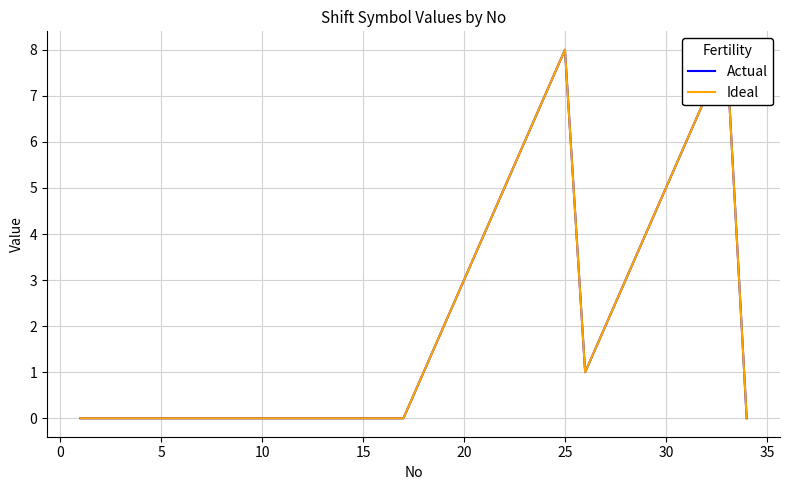

What is the difference between the Ideal values at 23 and 21?

2